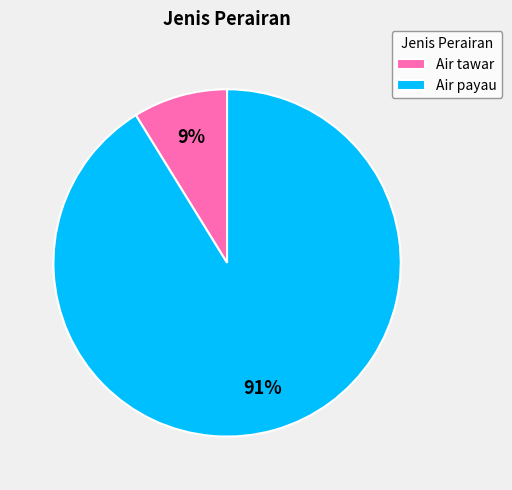

Which slice represents more than half of the pie?

Air payau